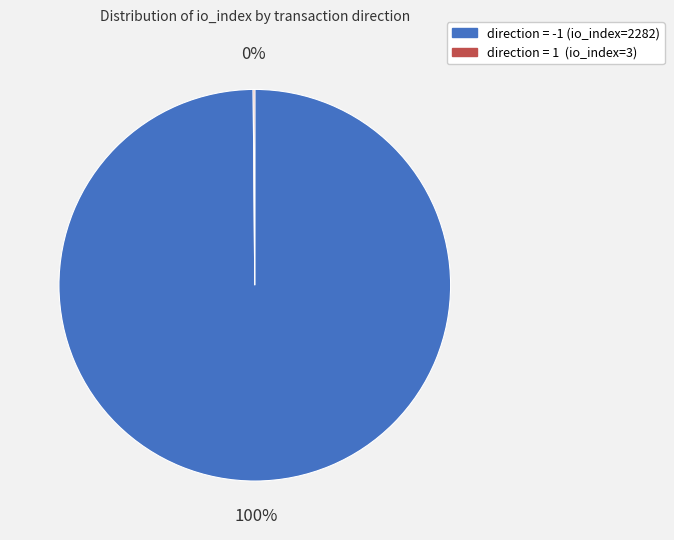

Is there any slice that represents more than half of the pie?

Yes